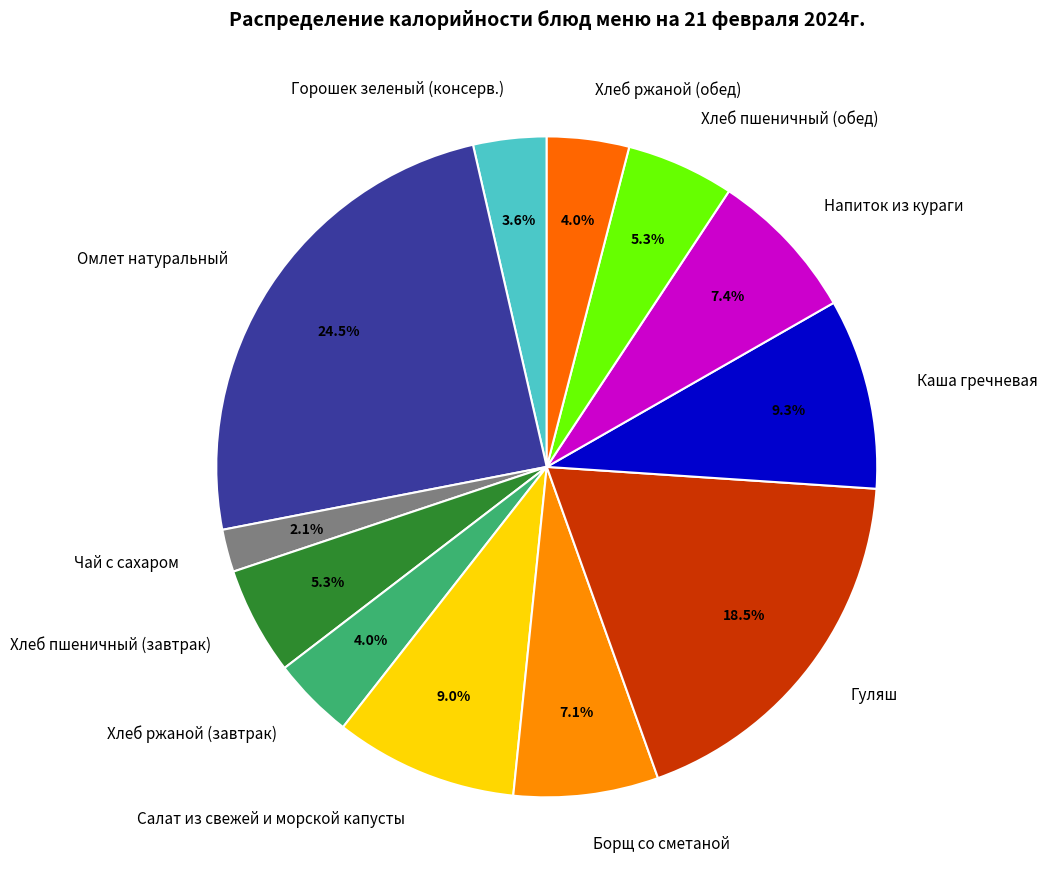

Which category has the smallest portion of the pie?

Чай с сахаром